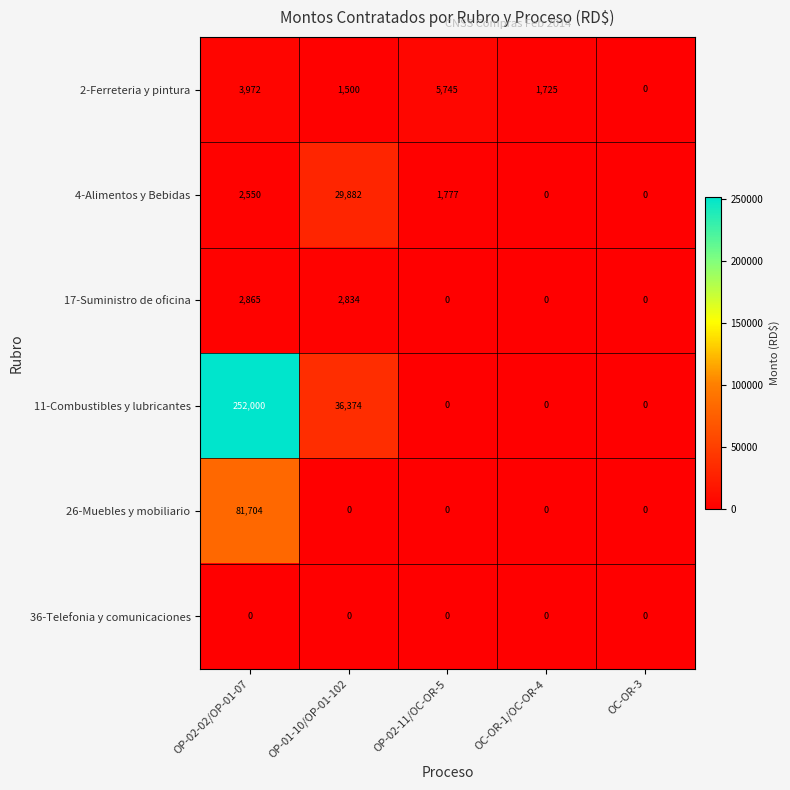

True or false: 2-Ferreteria y pintura has a value of 872 at OP-01-10/OP-01-102.

False